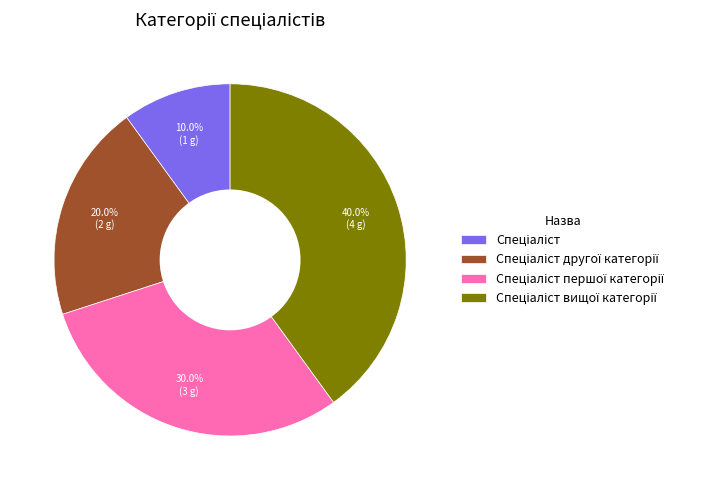

Is there a majority slice in this chart?

No